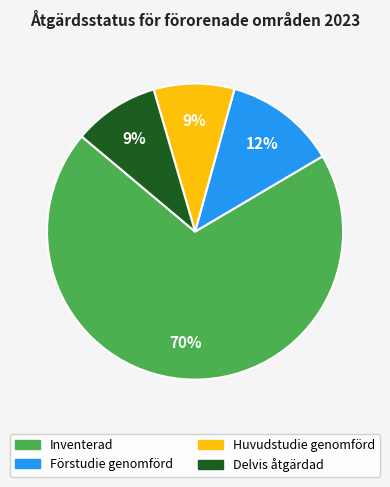

Which has a higher value, Huvudstudie genomförd or Förstudie genomförd?

Förstudie genomförd